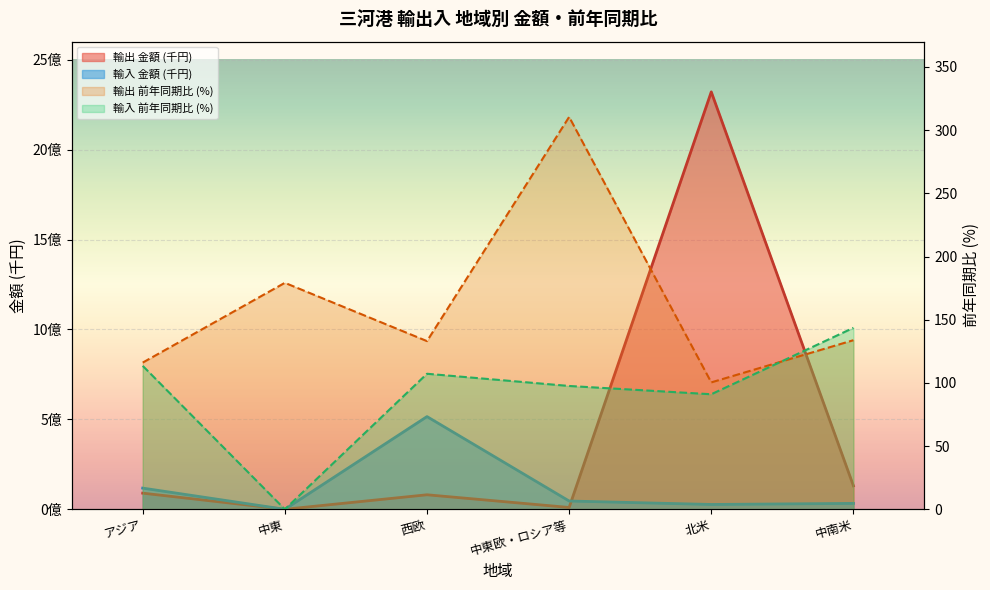

What is the difference between the 輸入 金額 (千円) values at アジア and 中南米?

84960594.0